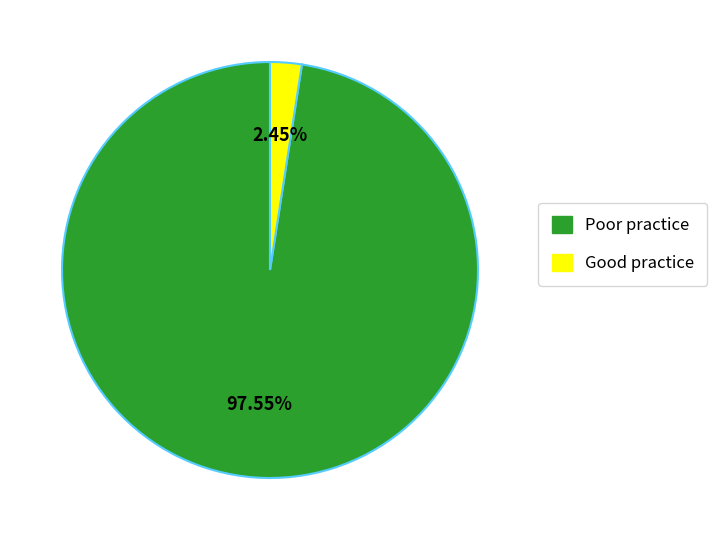

How many slices are in this pie chart?

2